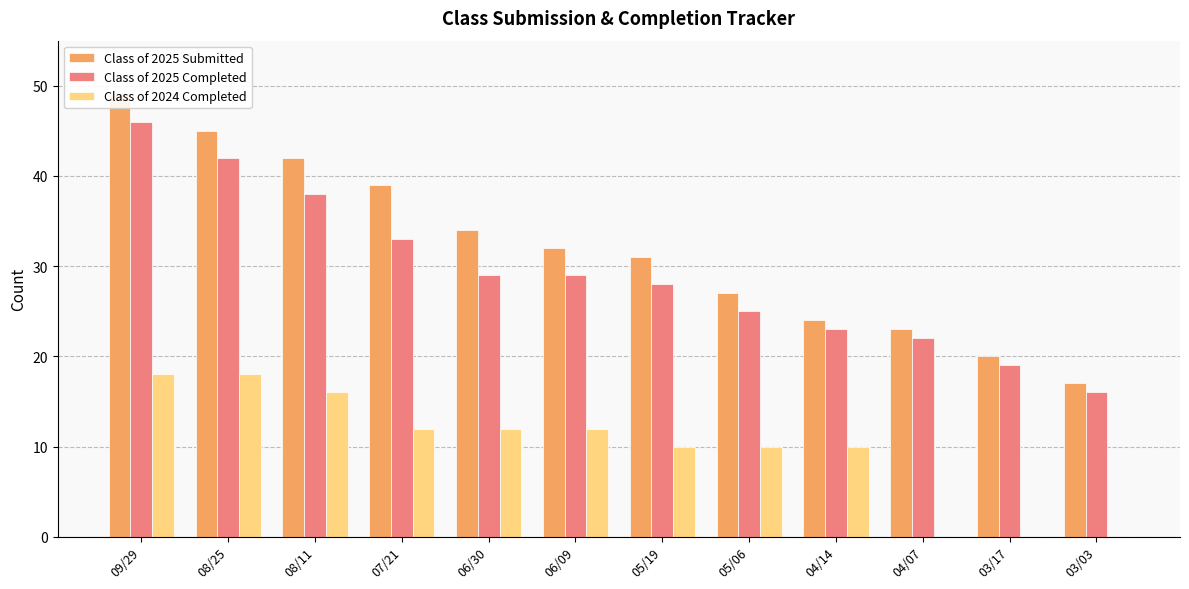

How many bars are there in each group?

3